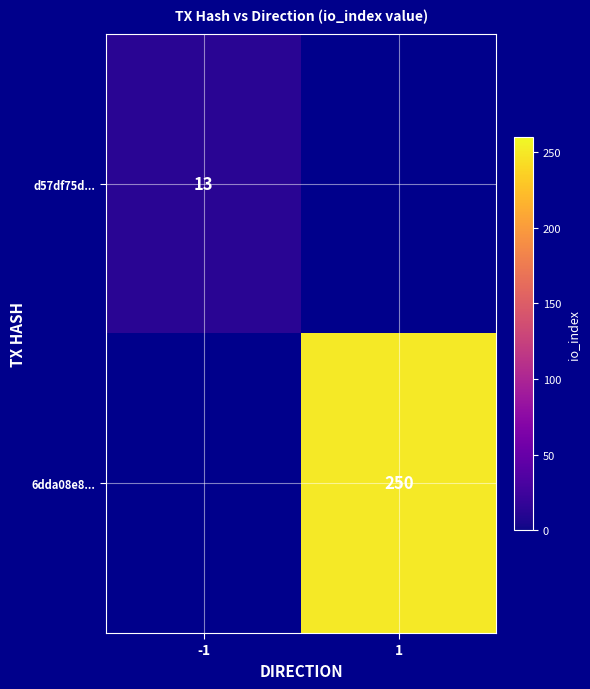

What is the greatest value displayed?

250.0